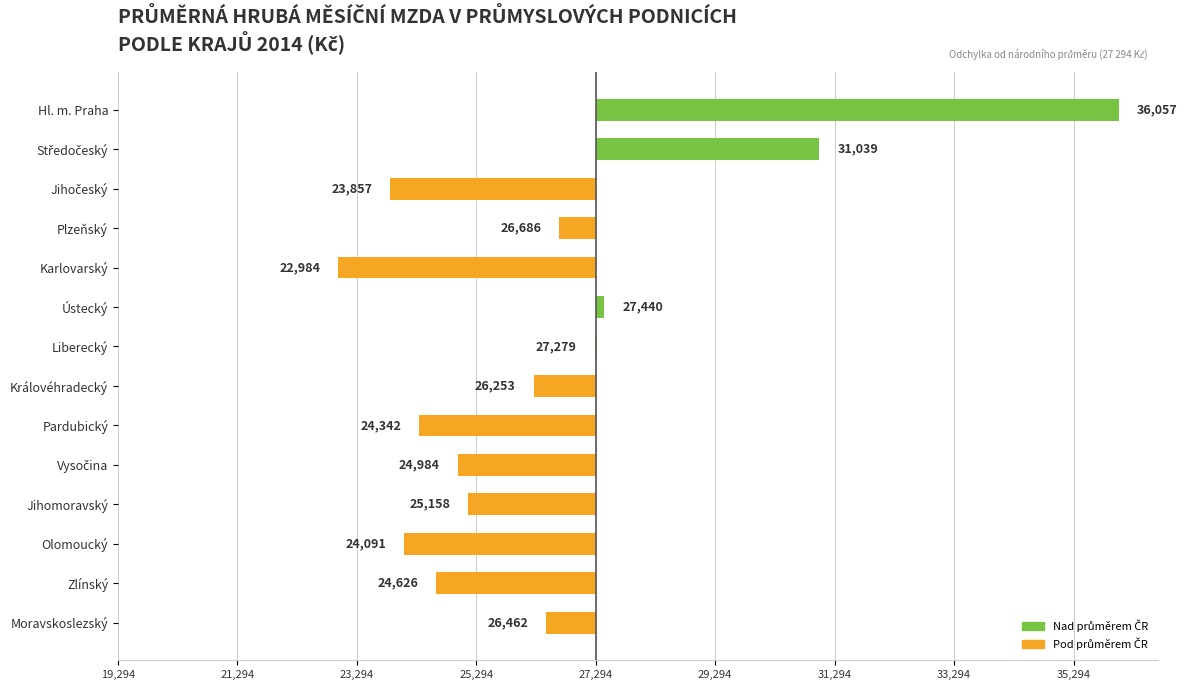

Where is the data nearest to the value 2226?

Středočeský